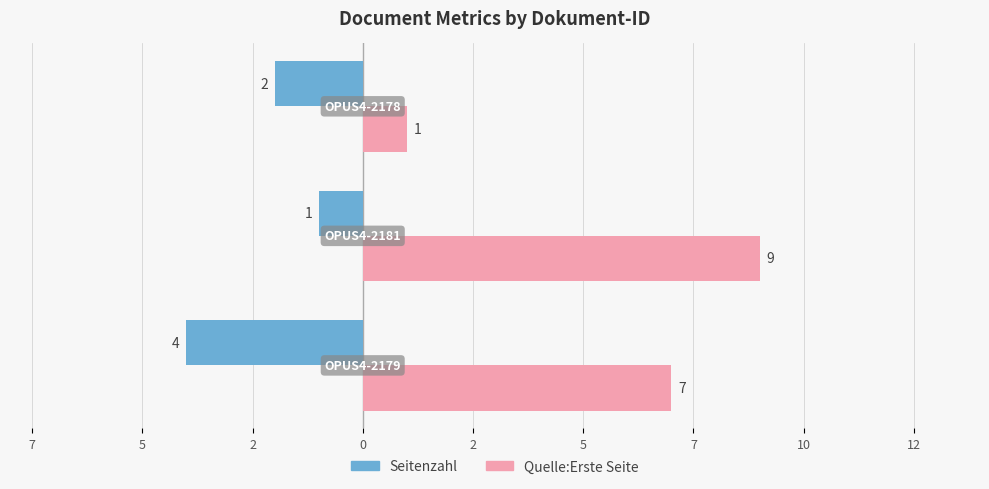

What is the sum of all Seitenzahl values?

-7